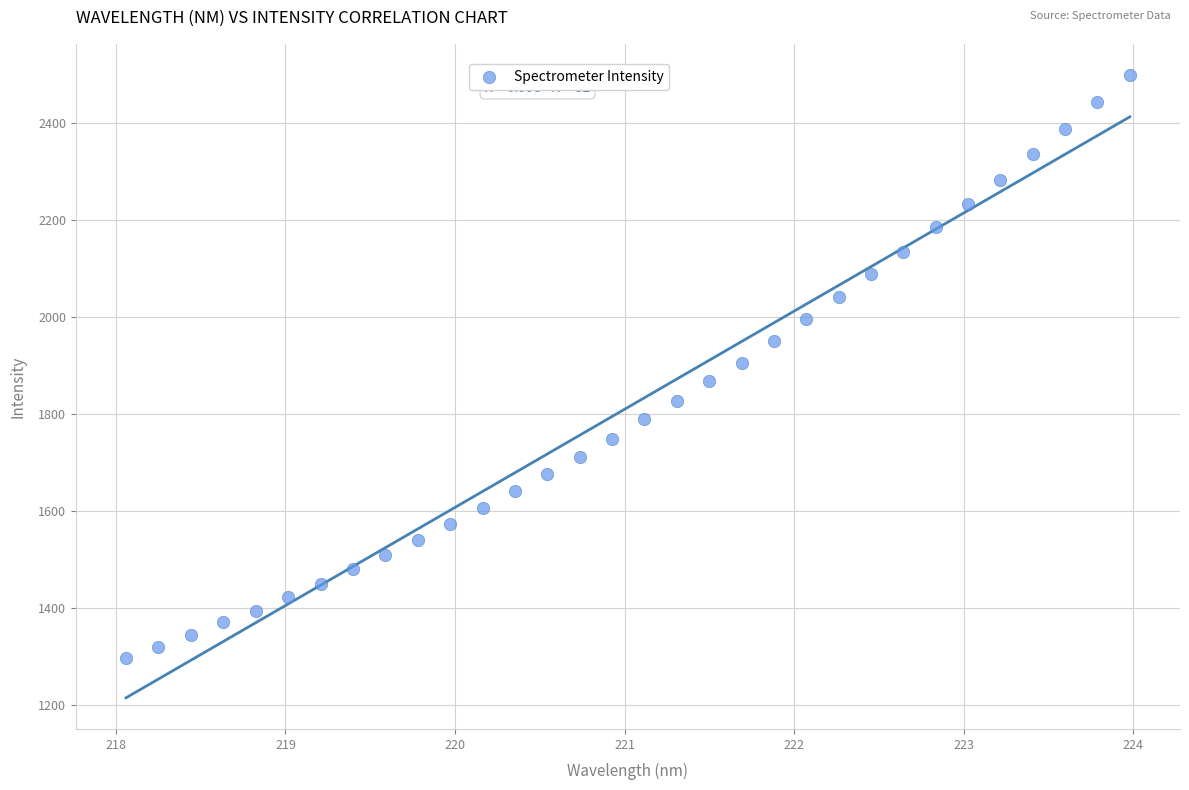

What is the range of Y values (max minus min)?

1201.8